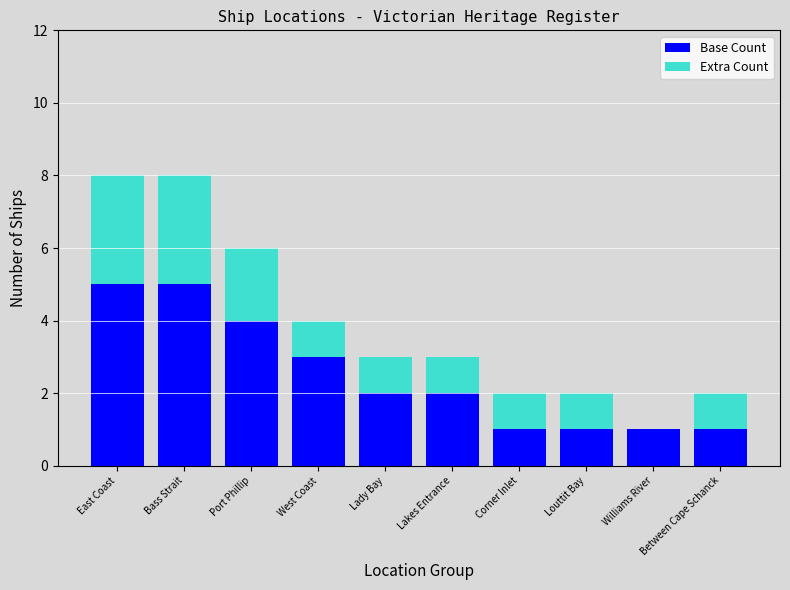

What is the approximate value of Base Count at Port Phillip?

4